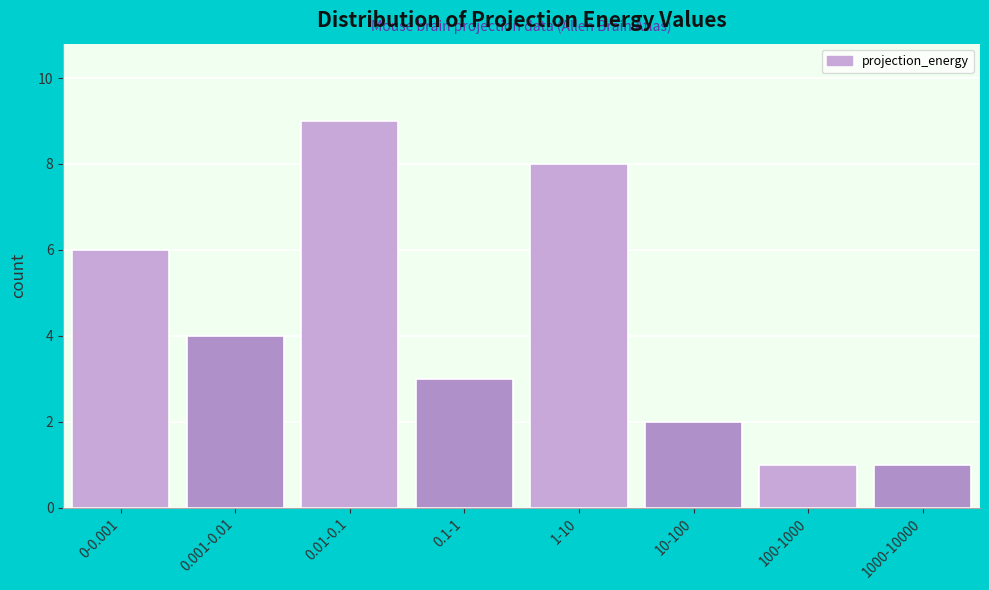

Reading right to left, list all the values displayed in this chart.

1000-10000=1	100-1000=1	10-100=2	1-10=8	0.1-1=3	0.01-0.1=9	0.001-0.01=4	0-0.001=6